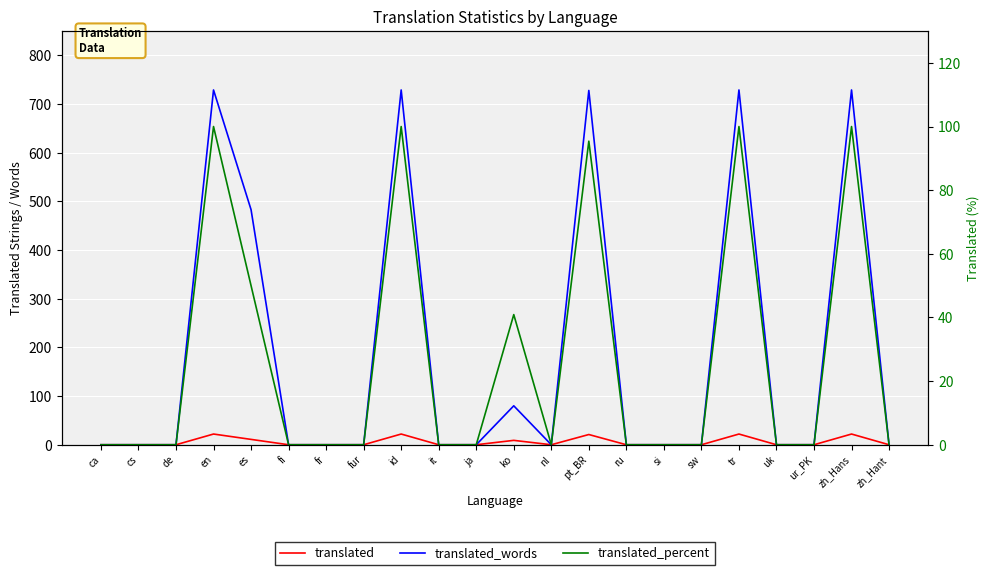

At which category does translated_percent reach its first local peak?

en